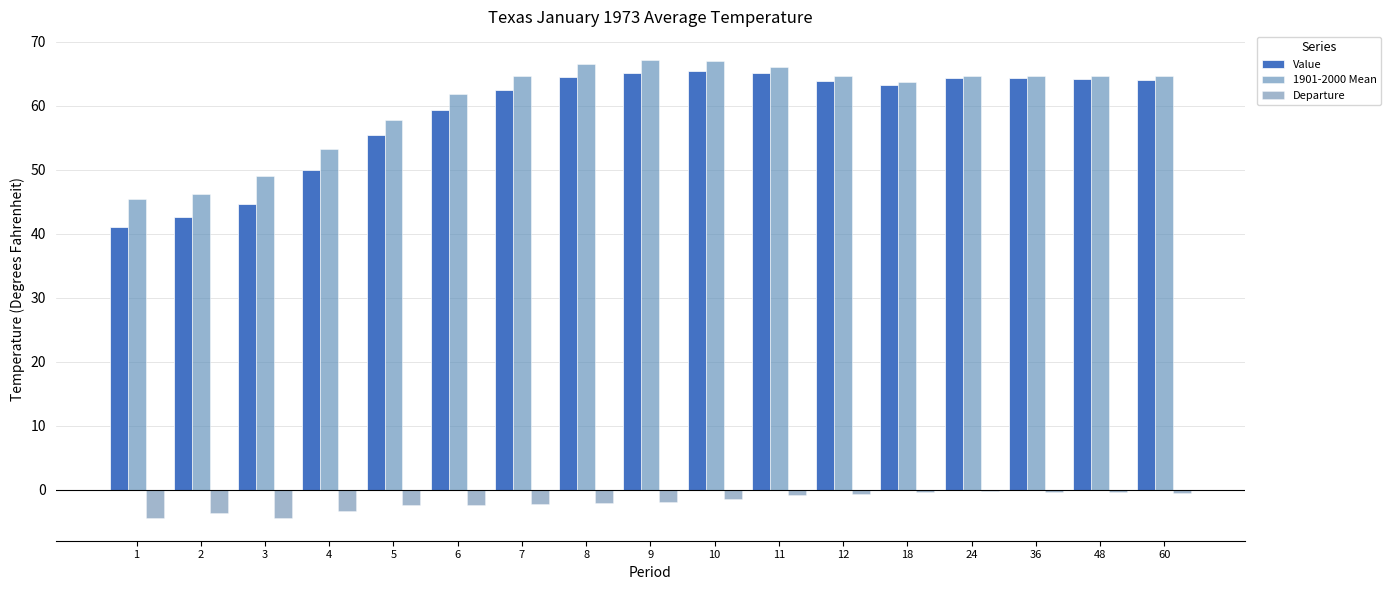

Does the chart contain stacked bars?

No